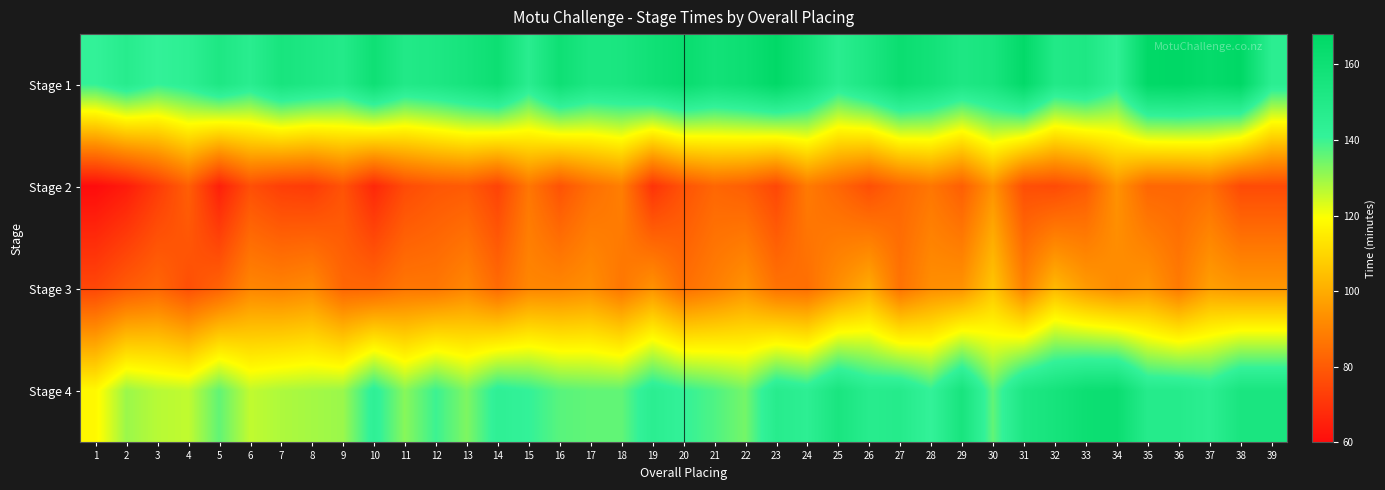

Reading right to left, what are all the values shown in this chart?

Stage 1: 39=145	38=168	37=165	36=168	35=167	34=143	33=152	32=150	31=166	30=155	29=152	28=158	27=162	26=153	25=146	24=158	23=167	22=161	21=158	20=163	19=159	18=154	17=153	16=160	15=146	14=161	13=156	12=152	11=150	10=160	9=149	8=152	7=155	6=146	5=152	4=144	3=141	2=147	1=141
Stage 2: 39=76	38=76	37=85	36=83	35=83	34=94	33=80	32=76	31=77	30=94	29=81	28=87	27=83	26=77	25=83	24=88	23=75	22=81	21=83	20=78	19=70	18=89	17=85	16=78	15=87	14=74	13=80	12=79	11=76	10=67	9=78	8=72	7=73	6=77	5=65	4=81	3=72	2=64	1=60
Stage 3: 39=95	38=95	37=97	36=88	35=95	34=92	33=96	32=103	31=90	30=106	29=94	28=93	27=86	26=100	25=93	24=85	23=86	22=94	21=89	20=85	19=94	18=87	17=93	16=91	15=91	14=84	13=91	12=87	11=87	10=83	9=83	8=92	7=90	6=91	5=82	4=77	3=83	2=80	1=75
Stage 4: 39=154	38=154	37=145	36=148	35=148	34=162	33=161	32=156	31=152	30=136	29=155	28=141	27=148	26=147	25=154	24=144	23=147	22=134	21=138	20=141	19=145	18=136	17=136	16=137	15=141	14=143	13=133	12=140	11=132	10=143	9=130	8=129	7=128	6=126	5=136	4=126	3=127	2=130	1=118